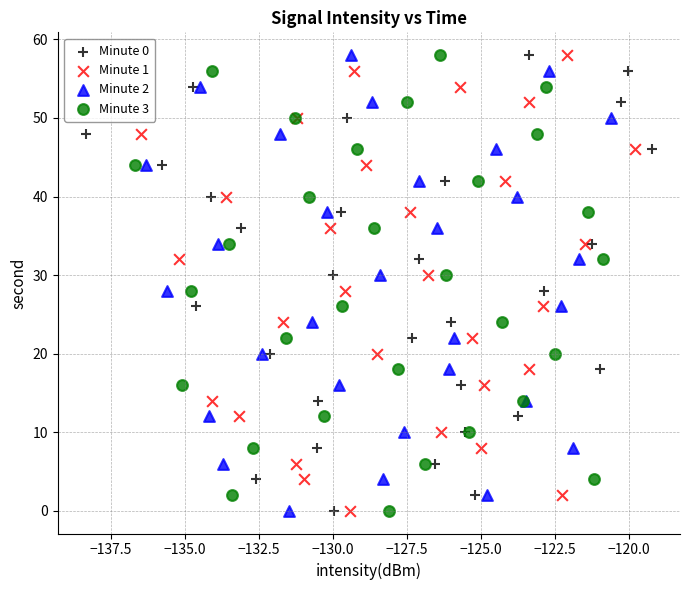

What are all the series names shown in the legend?

Minute 0, Minute 1, Minute 2, Minute 3